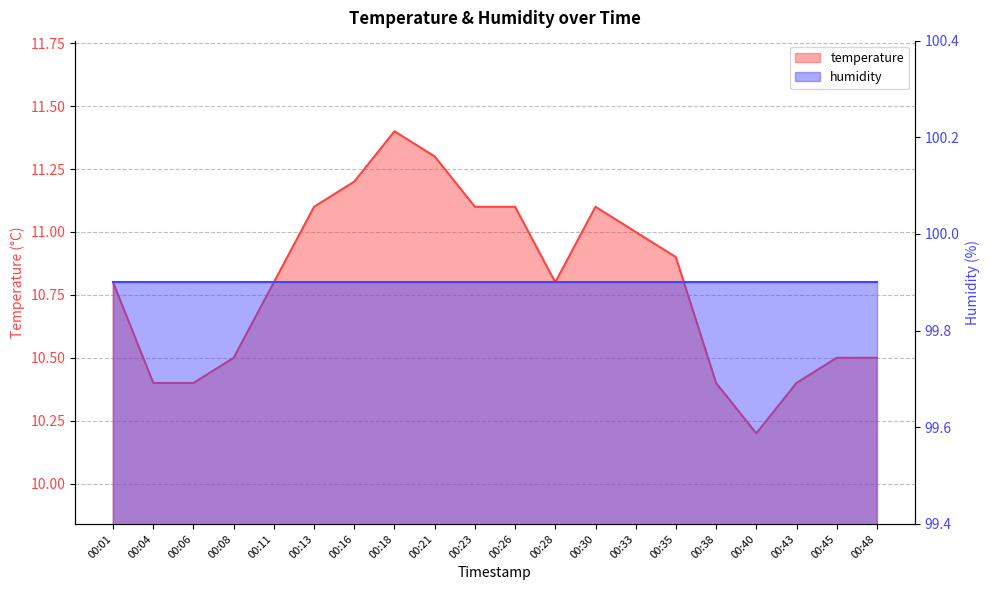

What is the value of the 5th point from the left?

10.8